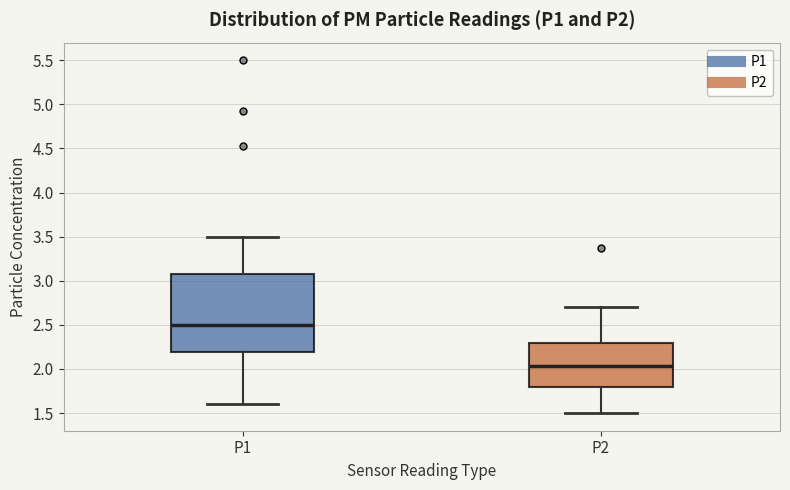

Which box is the tallest, from its lower edge to its upper edge?

P1